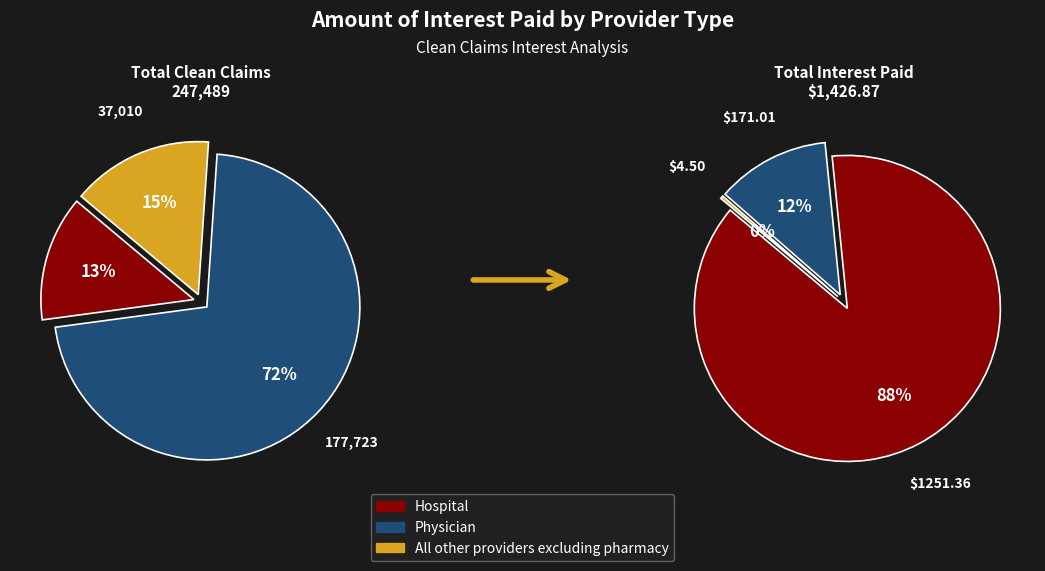

To the nearest percent, what is the difference between the largest and smallest slice percentages?

87%